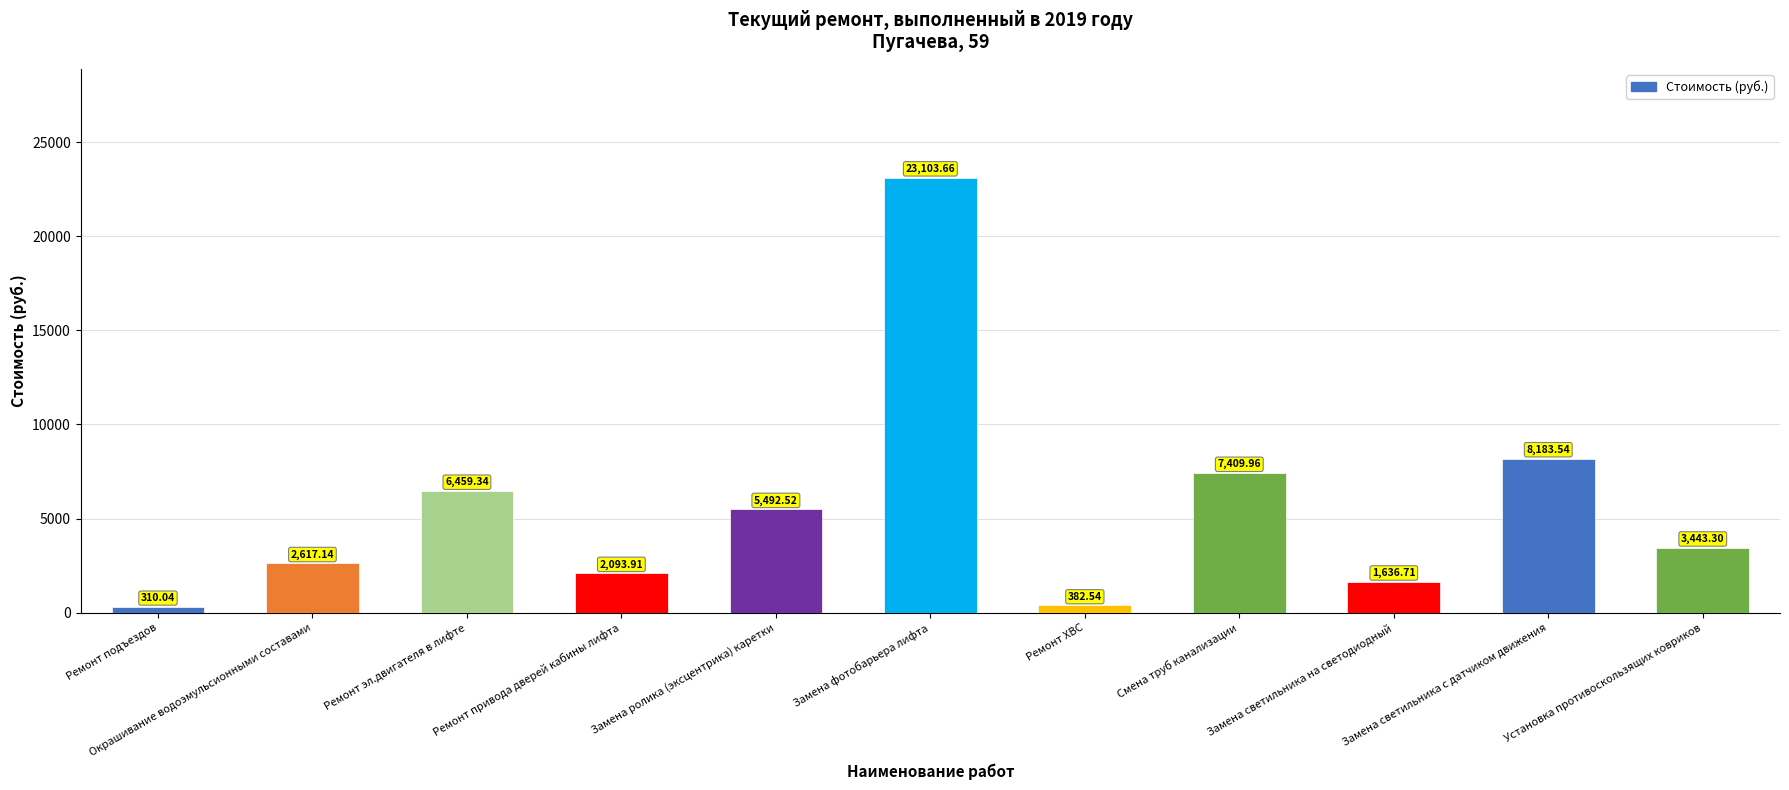

What is the greatest value displayed?

23103.7